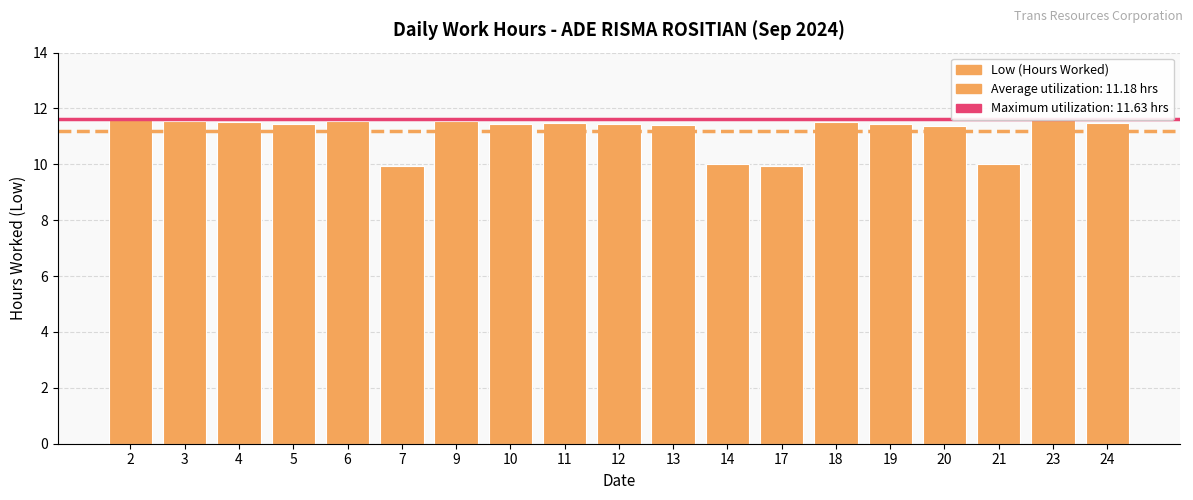

How many values are between 11 and 12?

15